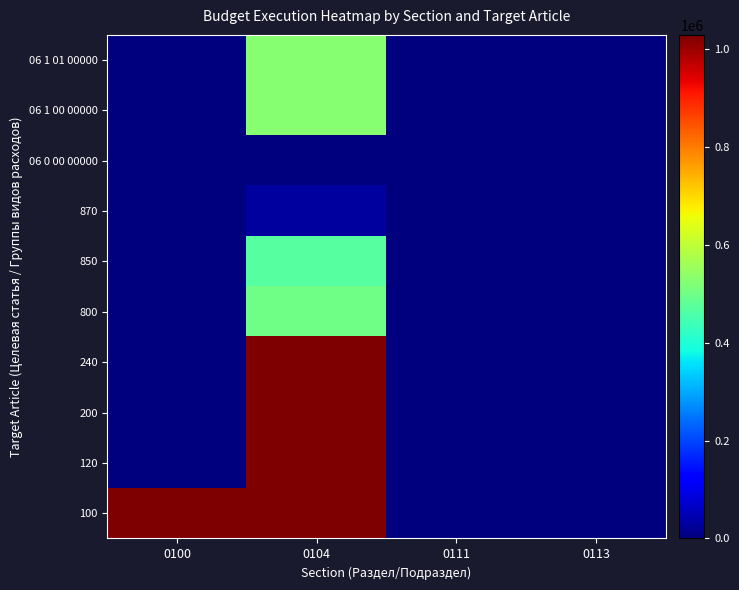

What is the total value across all series at 0100?

1028677.0